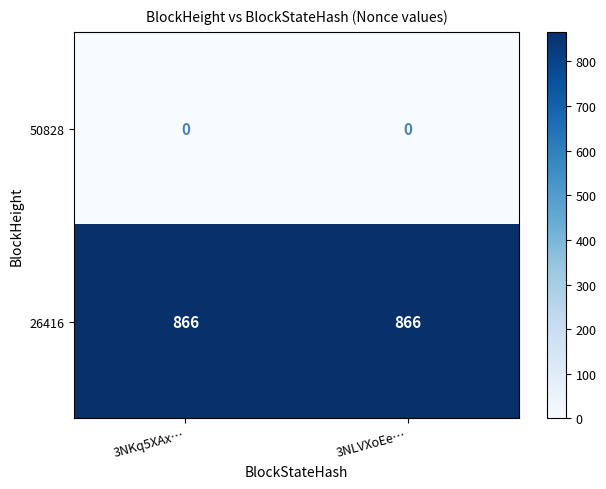

List the series in order of their overall mean, highest first.

26416, 50828